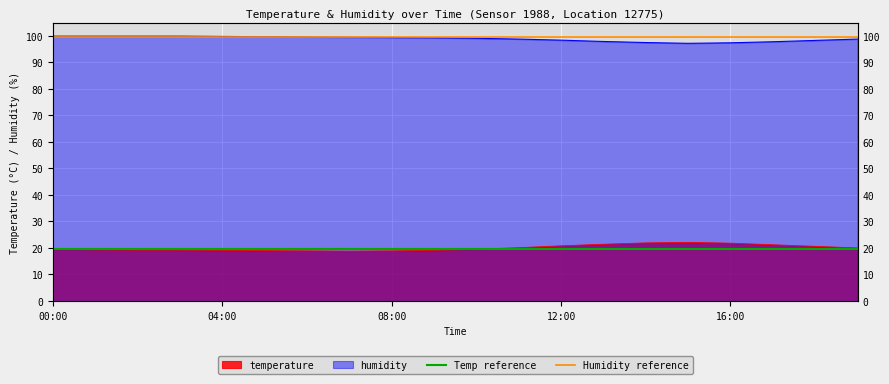

Which series has the largest total across all categories?

Humidity reference